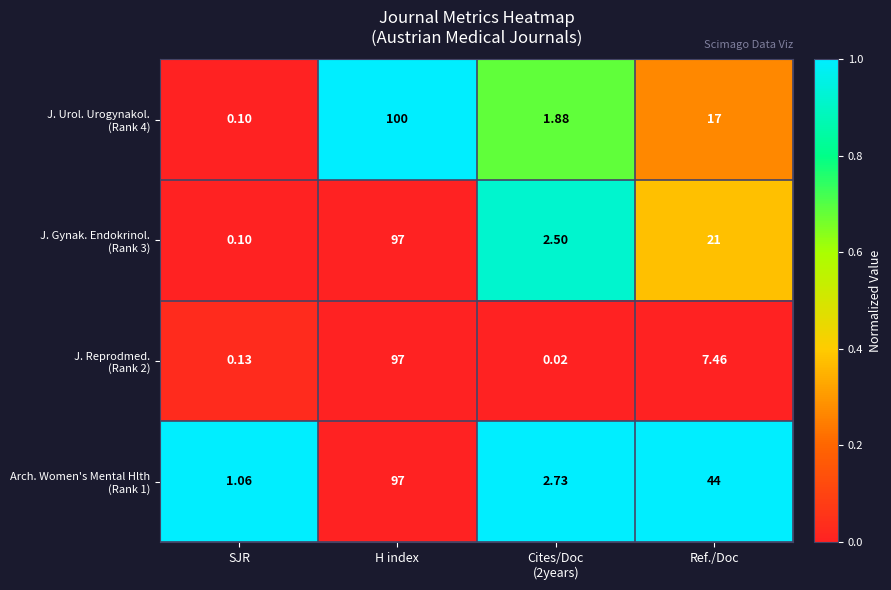

At which category is the sum across all series the highest?

H index